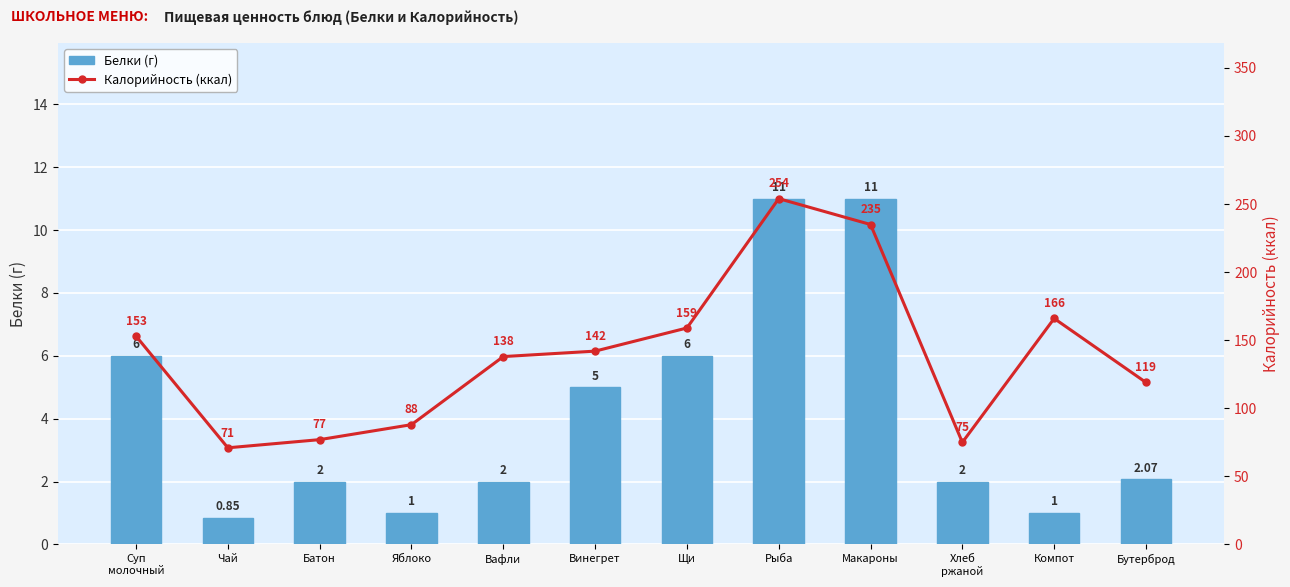

What is the difference between the highest and lowest values at Бутерброд?

116.9